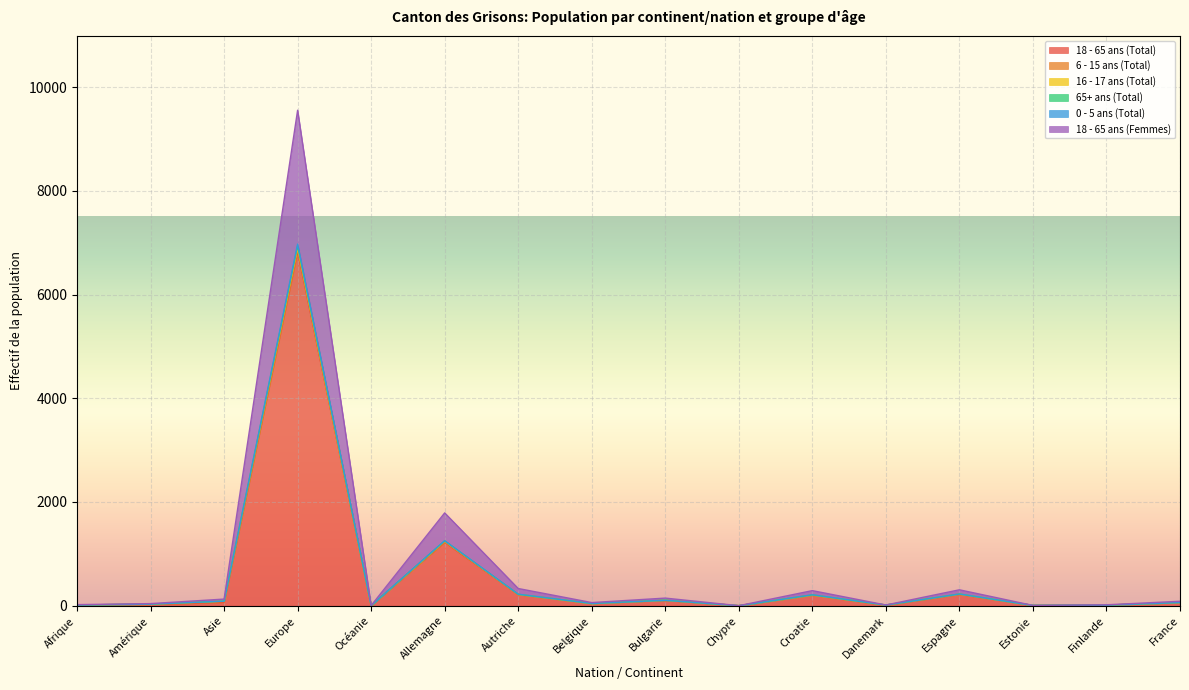

At which category is the sum across all series the highest?

Europe